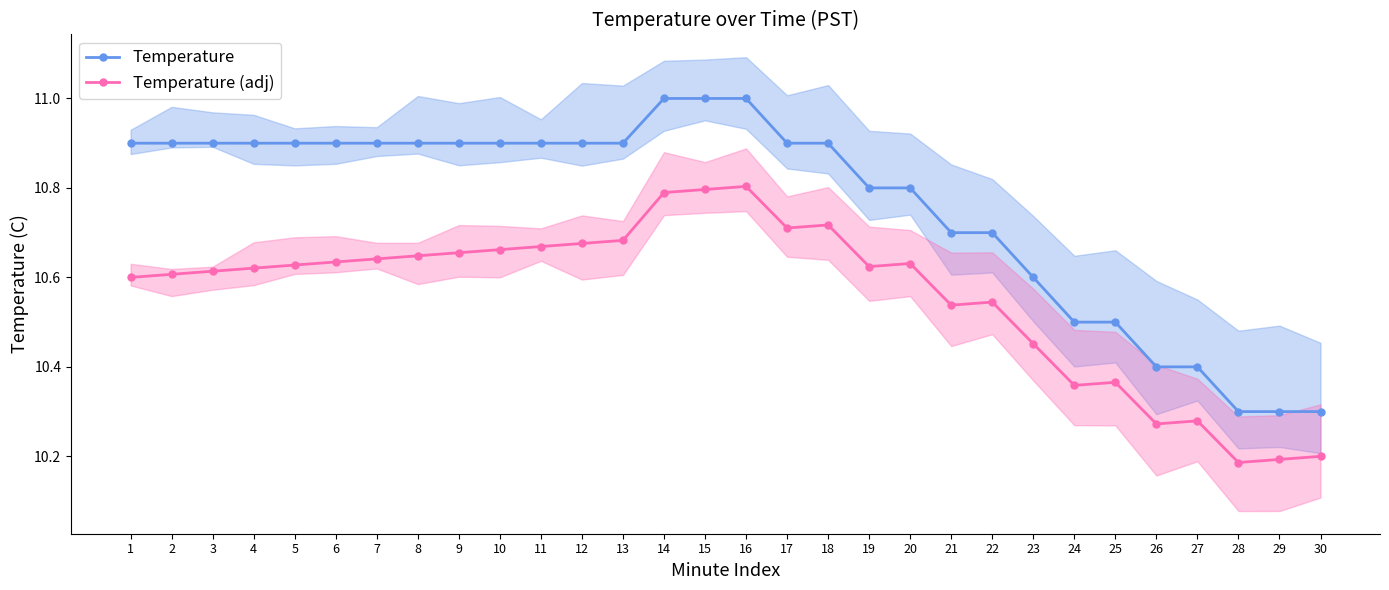

True or false: Temperature has more than 0 points higher than both neighbors.

False